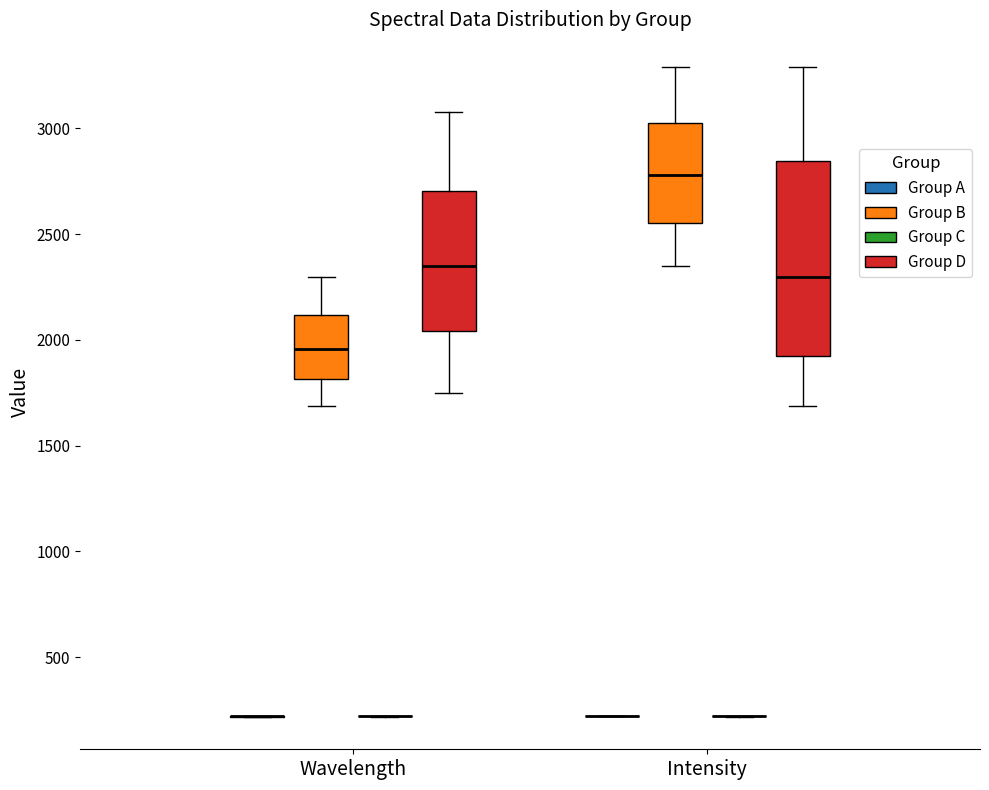

Reading left to right, transcribe this box plot: for each box, give where its median line is, the range the box spans, and where its two whiskers end, as read against the y-axis. The values are not printed on the chart, so give them approximately, as read against the axis.

Wavelength (Group A): box collapsed to a line at 200, whiskers 200 to 200
Wavelength (Group B): median 1950, box 1800 to 2100, whiskers 1700 to 2300
Wavelength (Group C): box collapsed to a line at 200, whiskers 200 to 200
Wavelength (Group D): median 2350, box 2050 to 2700, whiskers 1750 to 3100
Intensity (Group A): box collapsed to a line at 200, whiskers 200 to 200
Intensity (Group B): median 2800, box 2550 to 3050, whiskers 2350 to 3300
Intensity (Group C): box collapsed to a line at 200, whiskers 200 to 200
Intensity (Group D): median 2300, box 1950 to 2850, whiskers 1700 to 3300